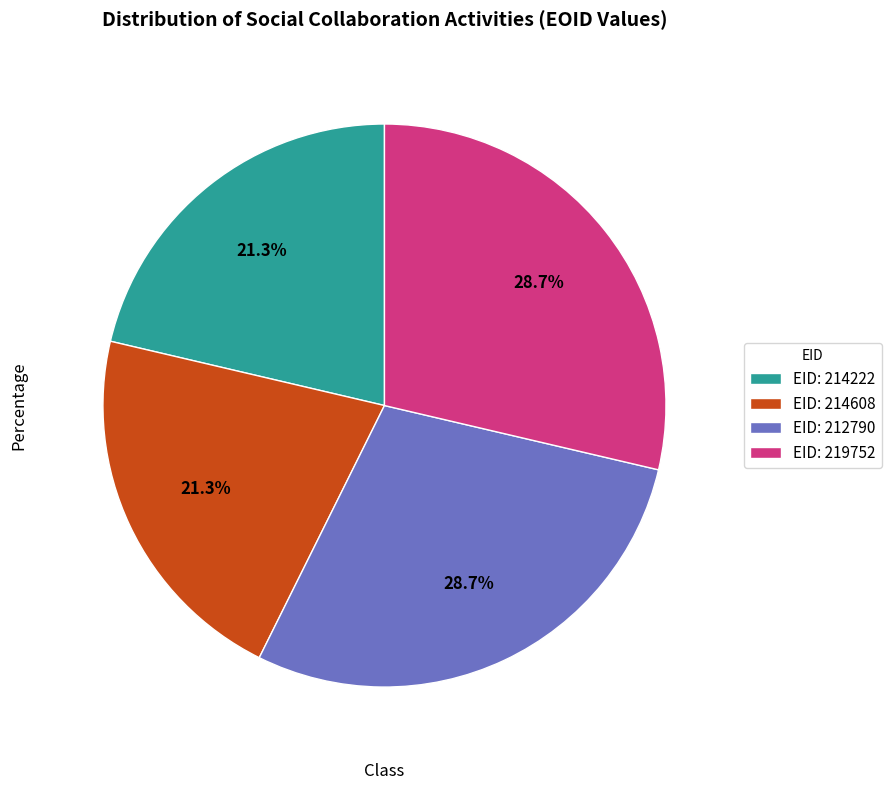

Which has a higher value, EID: 212790 or EID: 214222?

EID: 212790